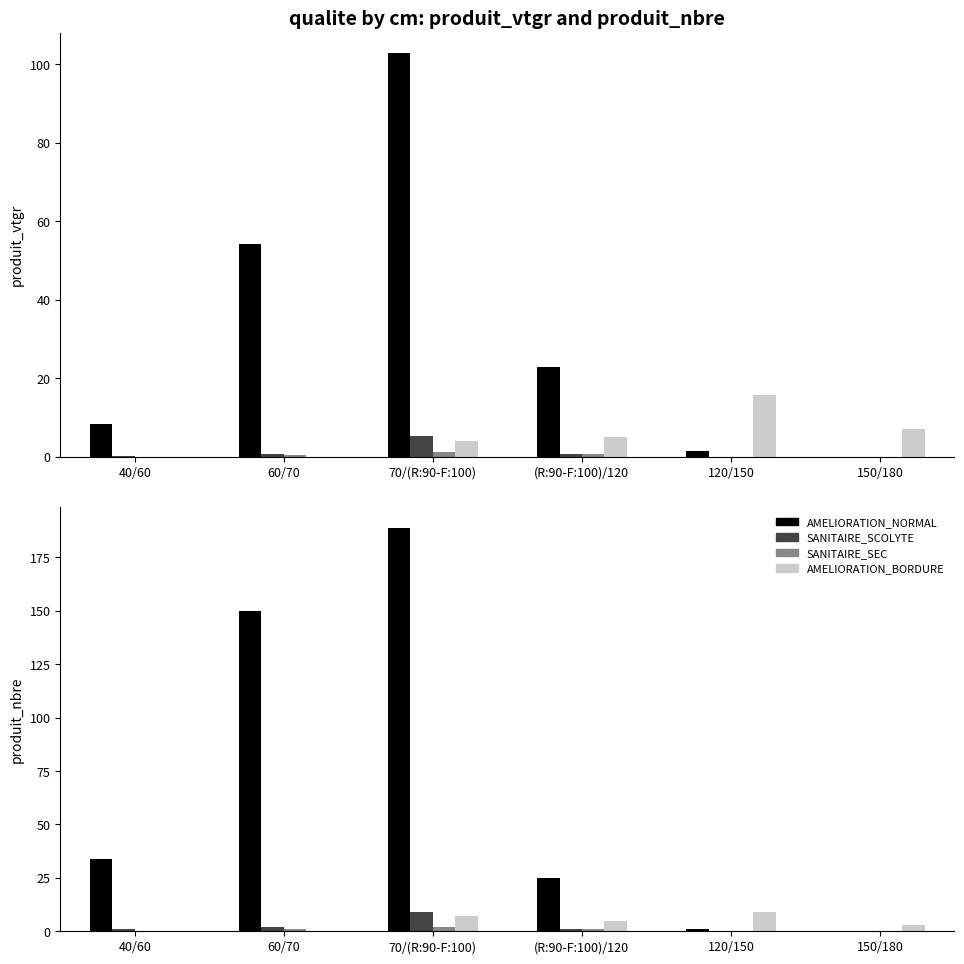

Rank the series by their maximum value, from lowest to highest.

SANITAIRE_SEC, SANITAIRE_SCOLYTE, AMELIORATION_BORDURE, AMELIORATION_NORMAL